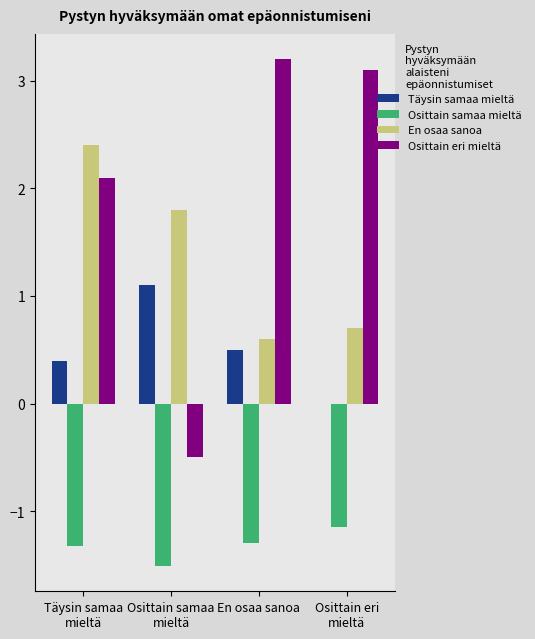

Reading right to left, transcribe all the data shown in this chart.

Täysin samaa mieltä: Osittain eri
mieltä=0.0	En osaa sanoa=0.5	Osittain samaa
mieltä=1.1	Täysin samaa
mieltä=0.4
Osittain samaa mieltä: Osittain eri
mieltä=-1.1	En osaa sanoa=-1.3	Osittain samaa
mieltä=-1.5	Täysin samaa
mieltä=-1.3
En osaa sanoa: Osittain eri
mieltä=0.7	En osaa sanoa=0.6	Osittain samaa
mieltä=1.8	Täysin samaa
mieltä=2.4
Osittain eri mieltä: Osittain eri
mieltä=3.1	En osaa sanoa=3.2	Osittain samaa
mieltä=-0.5	Täysin samaa
mieltä=2.1